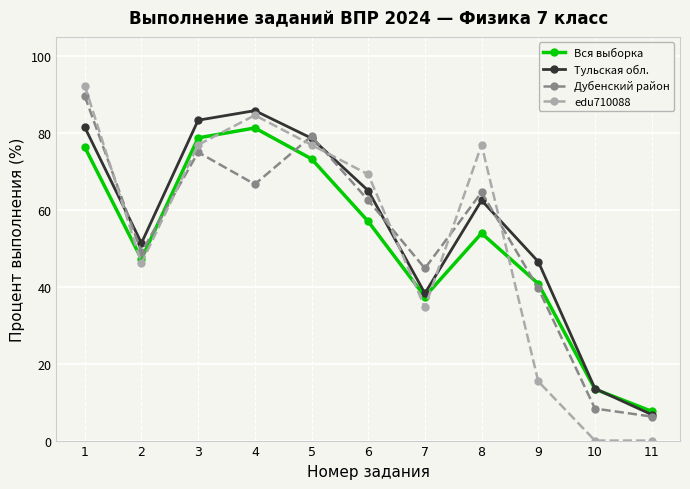

What is the total value across all series at 8?

257.9